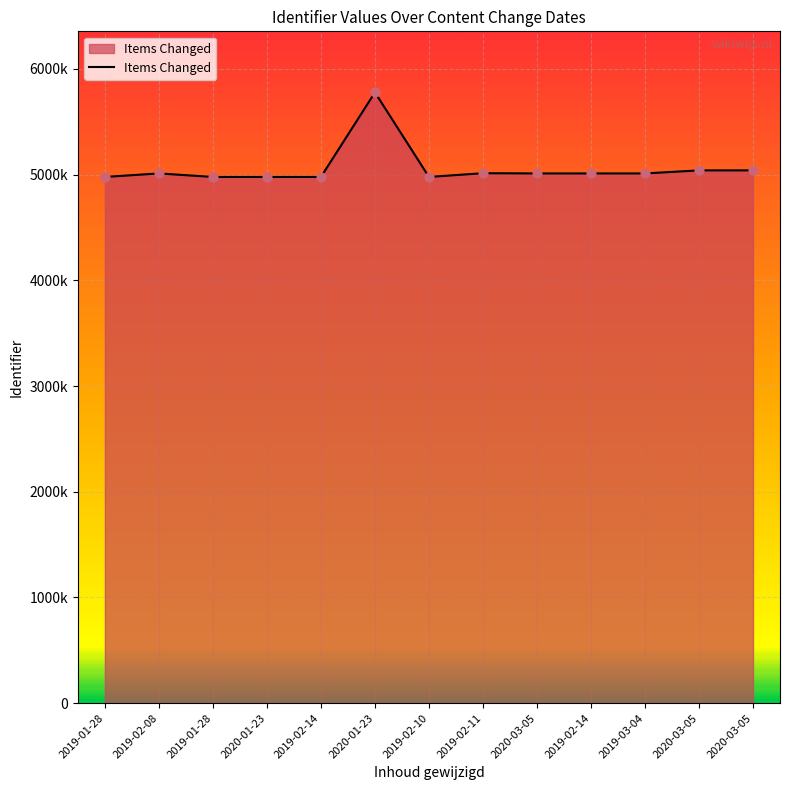

Approximately how many times larger is the value at 2019-01-28 compared to 2020-03-05?

1.0